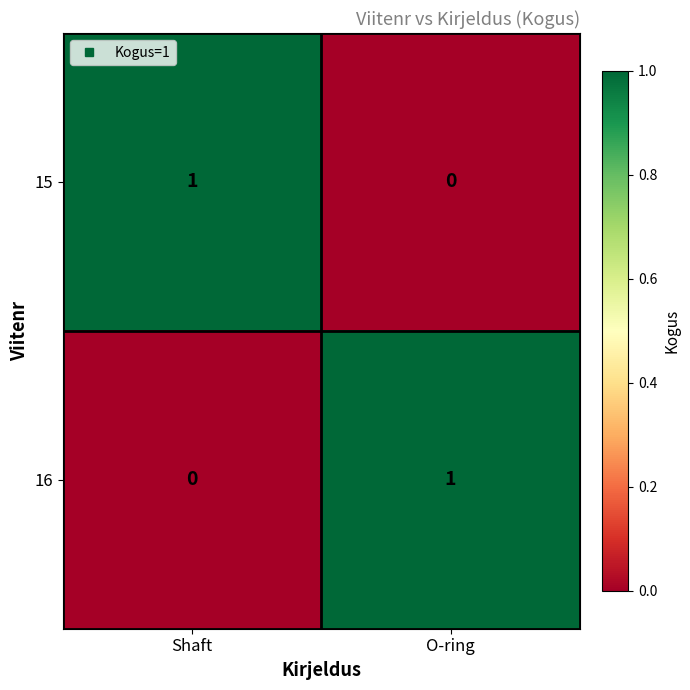

How many series are shown in this chart?

2